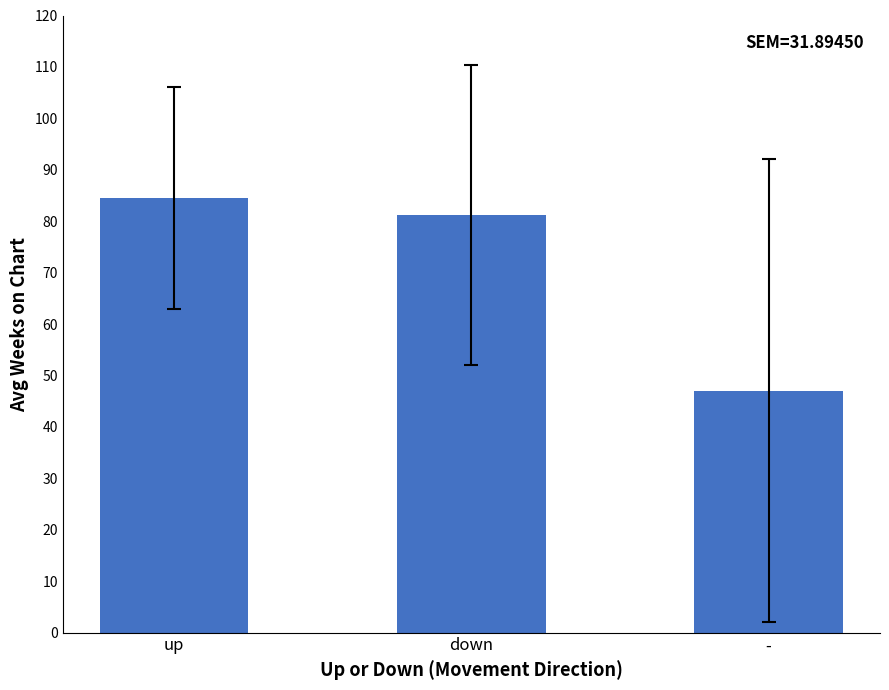

Reading left to right, extract all data points from this chart.

up=84.5	down=81.2	-=47.0